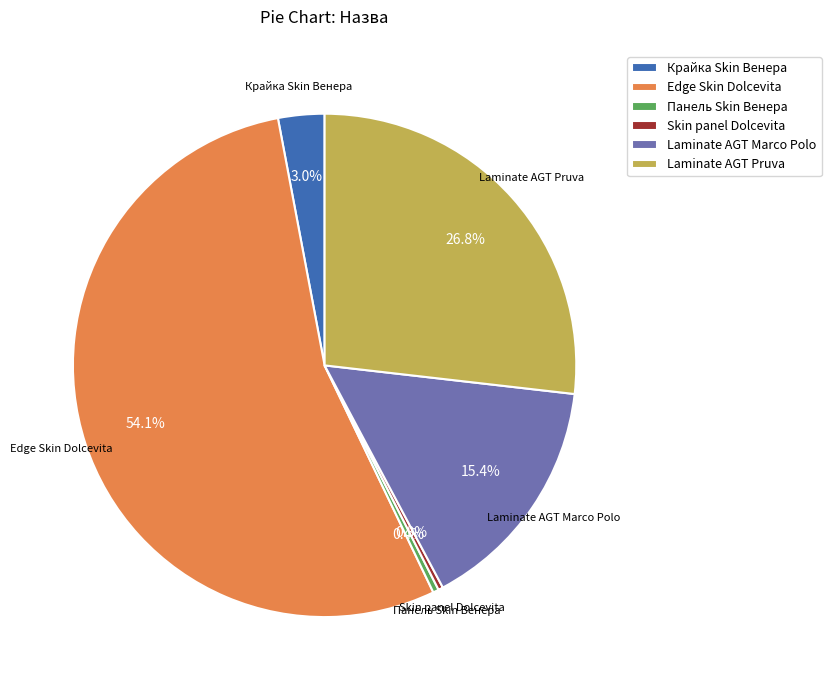

What is the largest slice in the pie chart?

Edge Skin Dolcevita